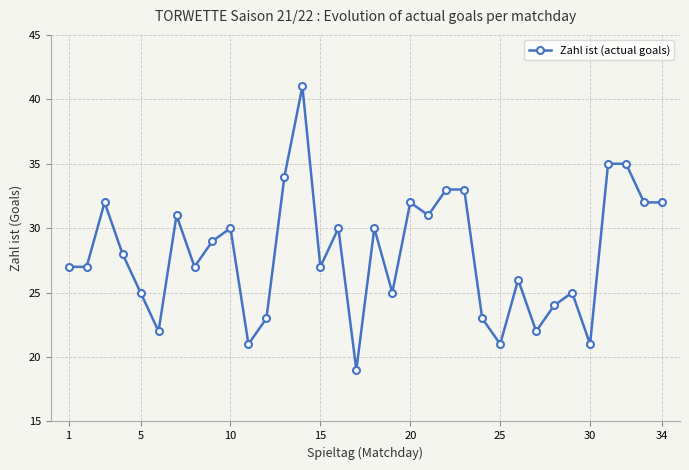

True or false: the data has more than 0 interior local peaks.

True